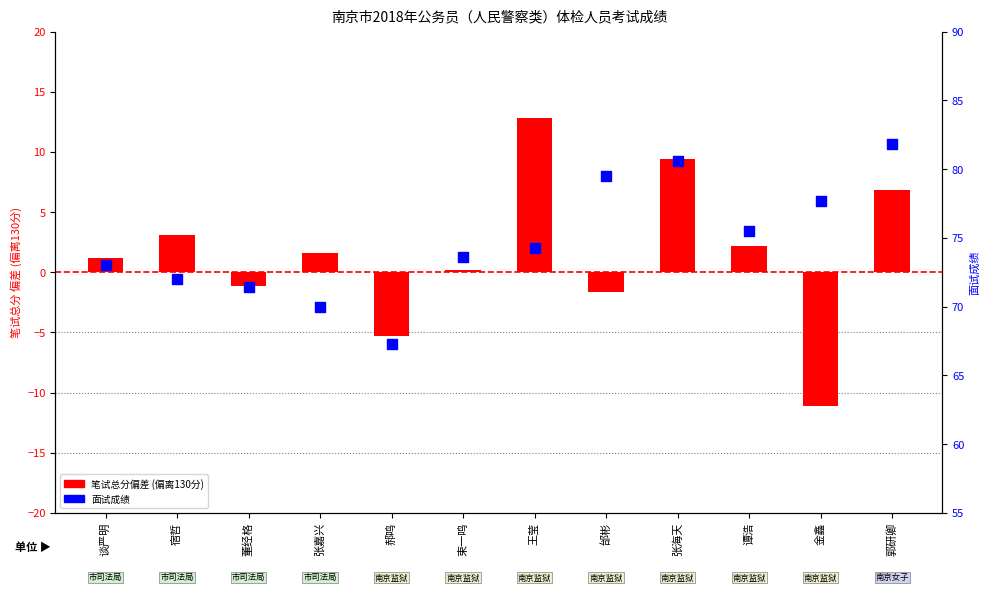

Is the value of 面试成绩 at 郭研卿 greater than the value of 笔试总分 (偏差) at 郝鸣?

Yes